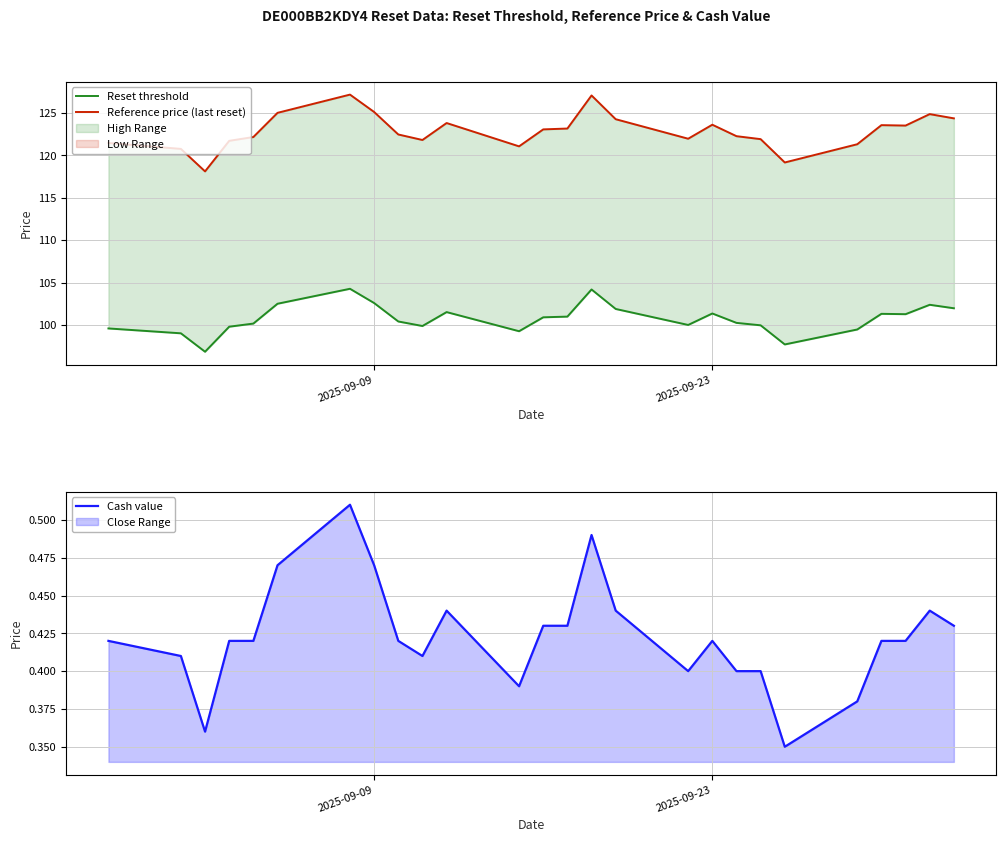

Reading right to left, what are all the values shown in this chart?

Reset threshold: 102.0	102.4	101.3	101.3	99.5	97.7	100.0	100.2	101.4	100.0	101.9	104.2	101.0	100.9	99.3	101.5	99.9	100.4	102.6	104.3	102.5	100.2	99.8	96.8	99.0	99.6
Reference price (last reset): 124.3	124.8	123.5	123.5	121.3	119.2	121.9	122.2	123.6	122.0	124.2	127.0	123.2	123.0	121.0	123.8	121.8	122.5	125.1	127.2	125.0	122.2	121.7	118.1	120.8	121.5
Cash value: 0.4	0.4	0.4	0.4	0.4	0.3	0.4	0.4	0.4	0.4	0.4	0.5	0.4	0.4	0.4	0.4	0.4	0.4	0.5	0.5	0.5	0.4	0.4	0.4	0.4	0.4